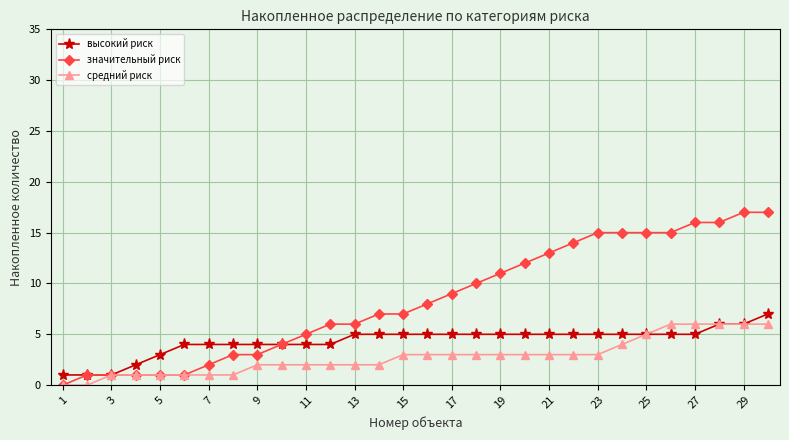

Reading left to right, what are all the values shown in this chart?

высокий риск: 1	1	1	2	3	4	4	4	4	4	4	4	5	5	5	5	5	5	5	5	5	5	5	5	5	5	5	6	6	7
значительный риск: 0	1	1	1	1	1	2	3	3	4	5	6	6	7	7	8	9	10	11	12	13	14	15	15	15	15	16	16	17	17
средний риск: 0	0	1	1	1	1	1	1	2	2	2	2	2	2	3	3	3	3	3	3	3	3	3	4	5	6	6	6	6	6